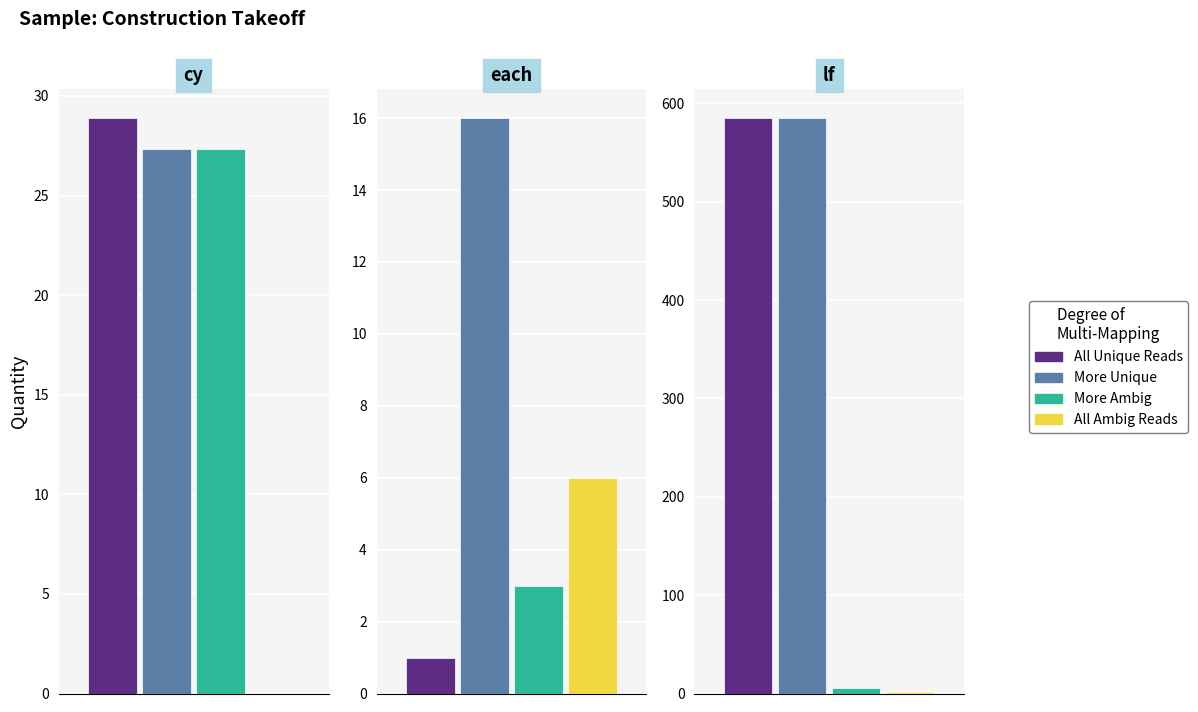

What are all the series names shown in the legend?

All Unique Reads, More Unique, More Ambig, All Ambig Reads